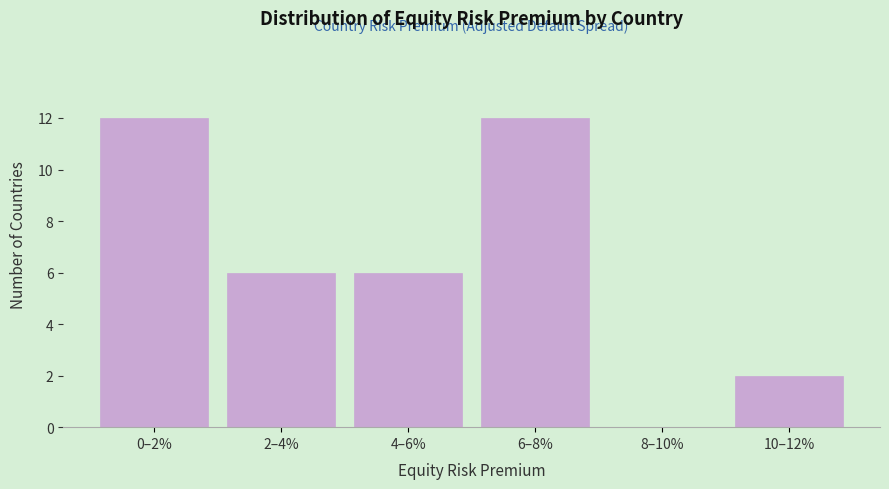

Reading left to right, extract all data points from this chart.

0–2%=12	2–4%=6	4–6%=6	6–8%=12	8–10%=0	10–12%=2